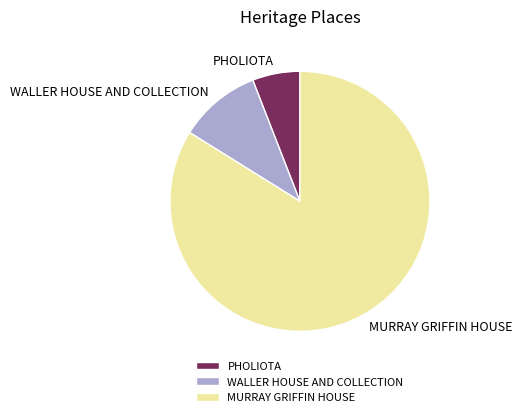

What is the largest slice in the pie chart?

MURRAY GRIFFIN HOUSE